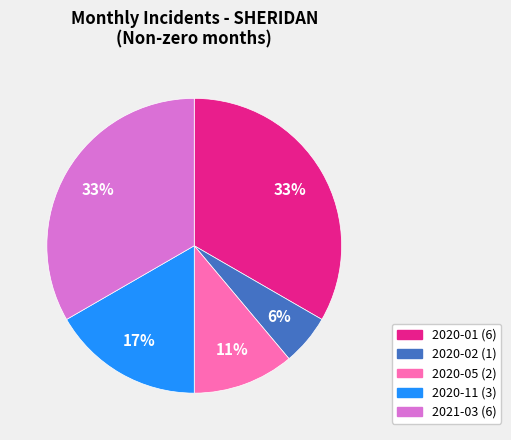

Is there a majority slice in this chart?

No